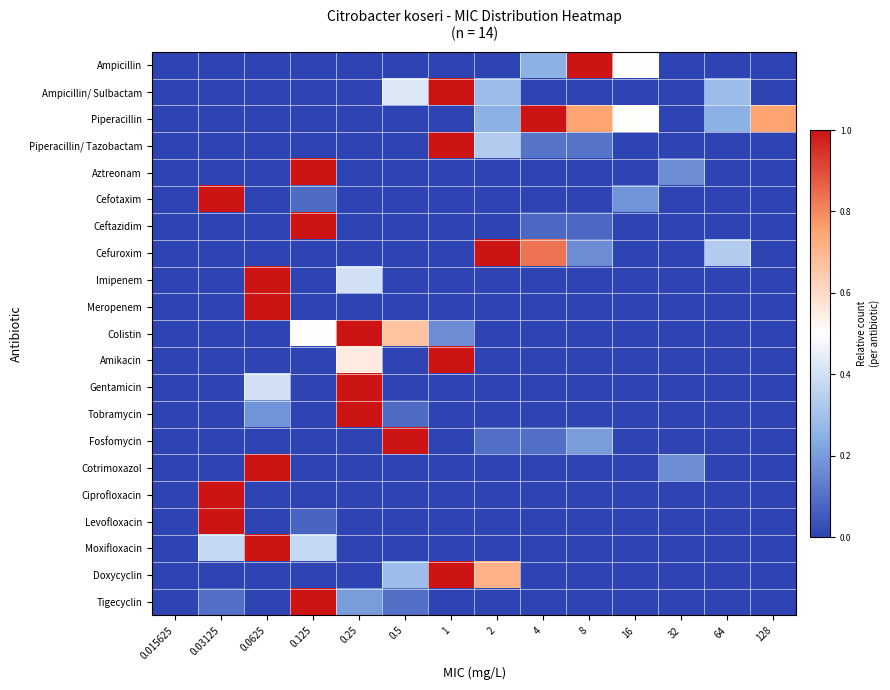

What is the greatest value displayed?

1.0